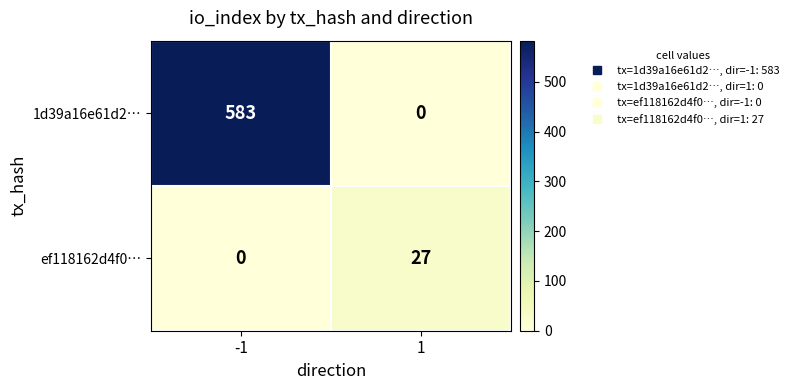

Which series has the widest spread of values?

1d39a16e61d2…